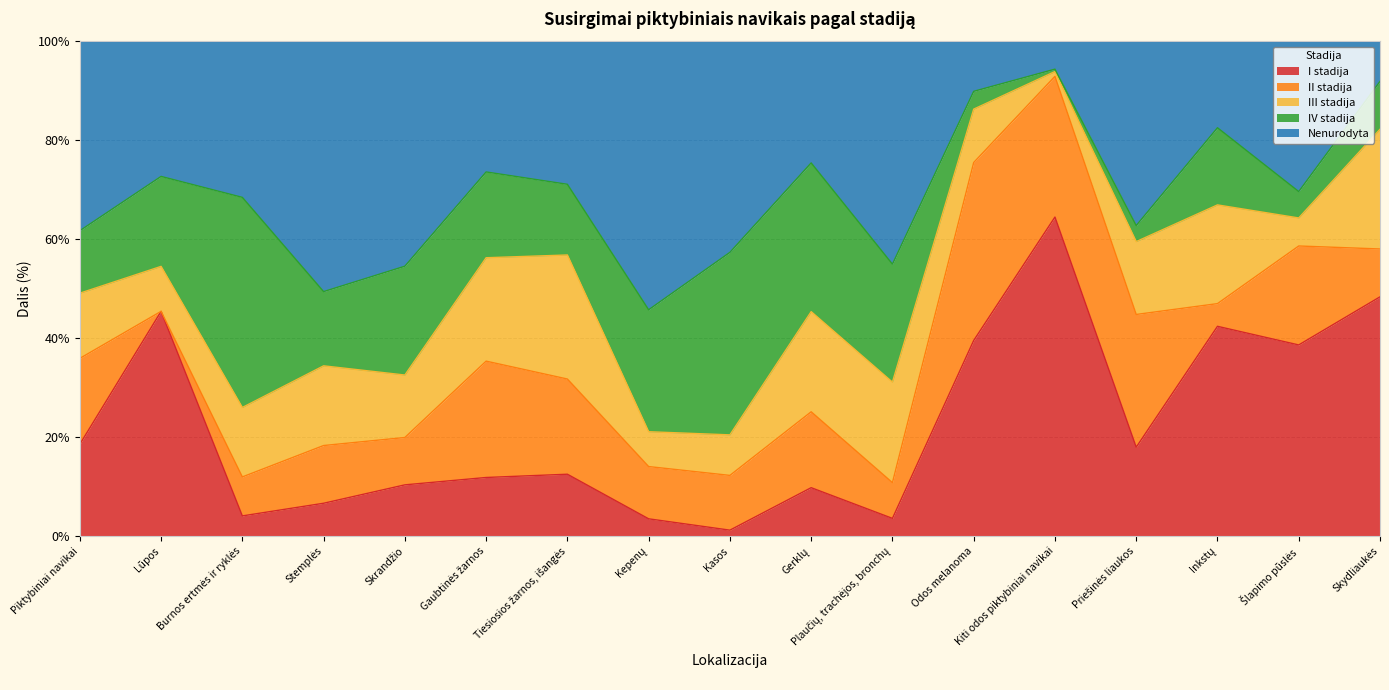

How many intersections are there between IV stadija and I stadija?

2